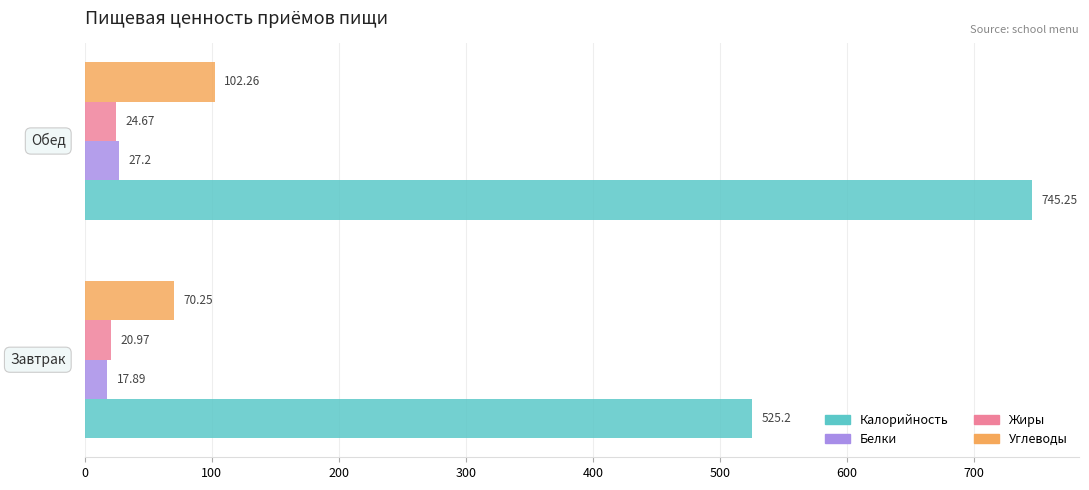

Rank the series by their maximum value, from highest to lowest.

Калорийность, Углеводы, Белки, Жиры